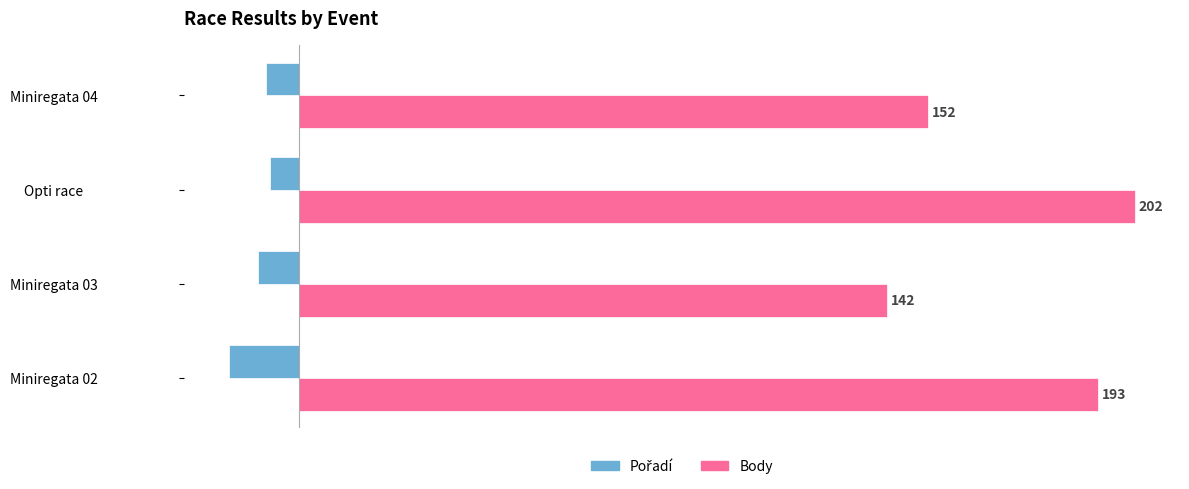

What is the difference between the highest and lowest values at Miniregata 03?

152